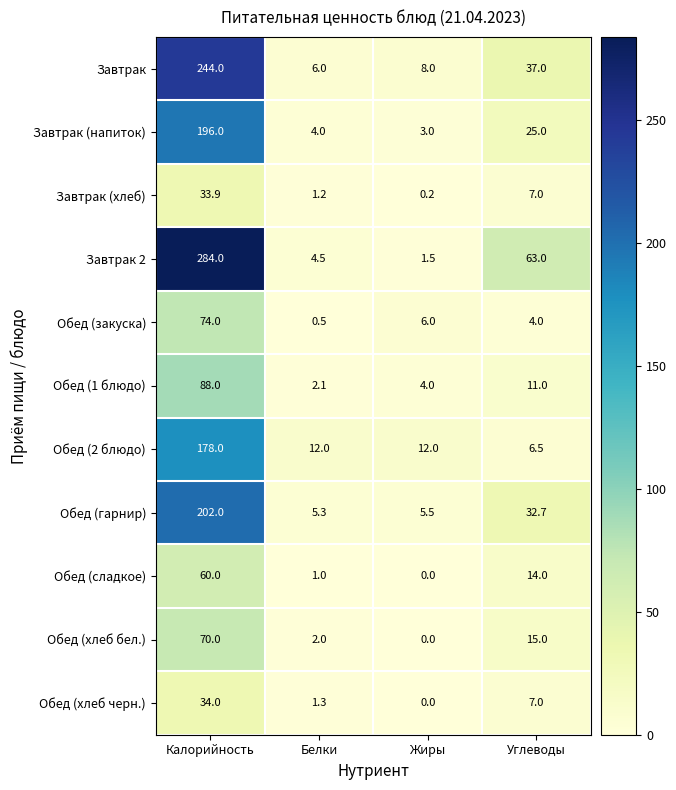

At which label is Завтрак closest to 125?

Углеводы